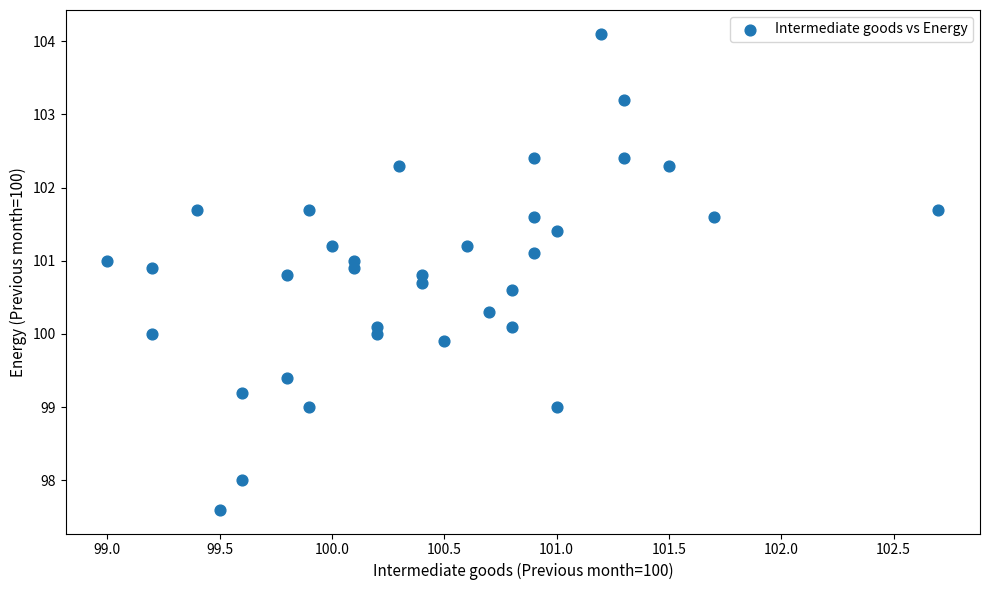

What is the range of X values (max minus min)?

3.7